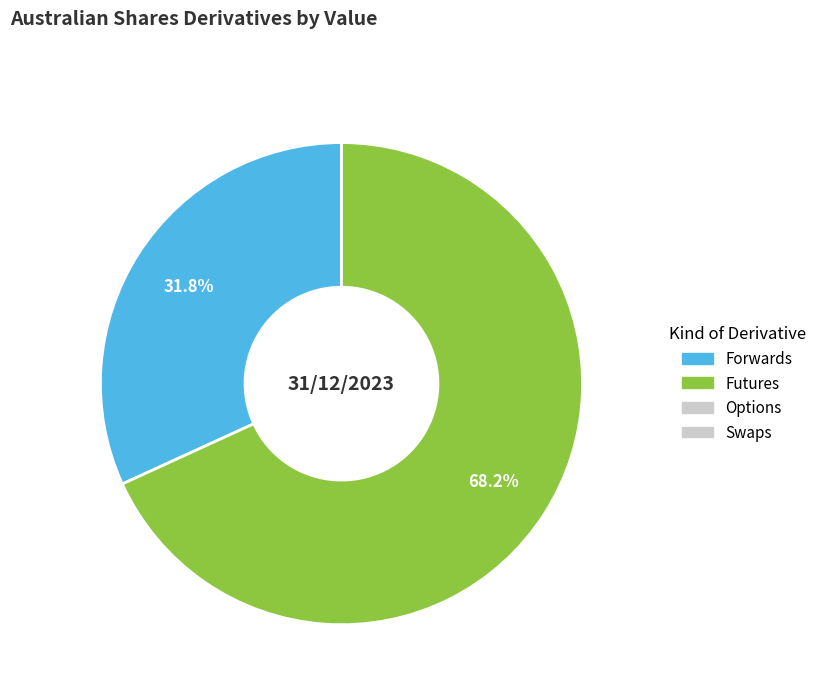

How many slices are in this pie chart?

2